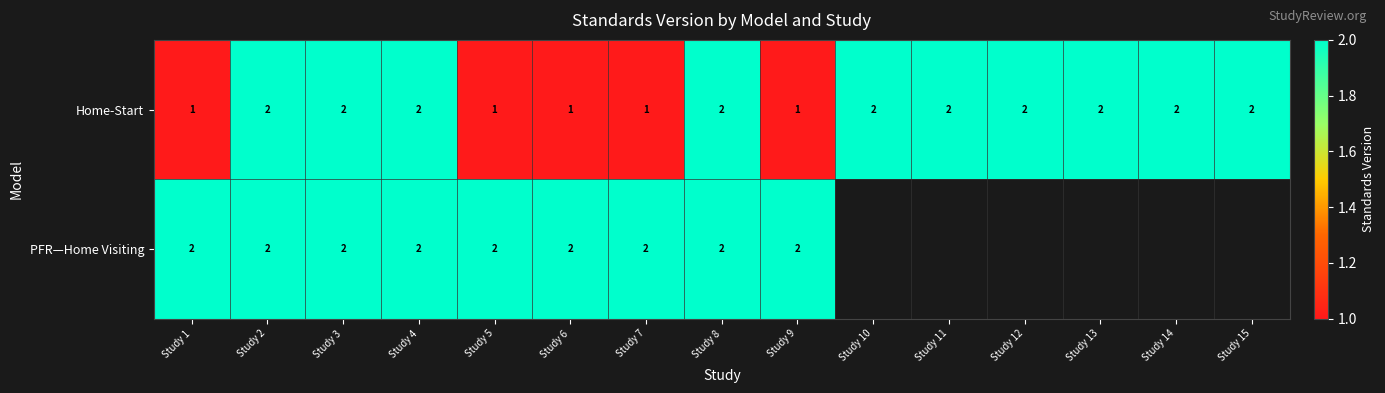

Count the number of categories in the chart.

15